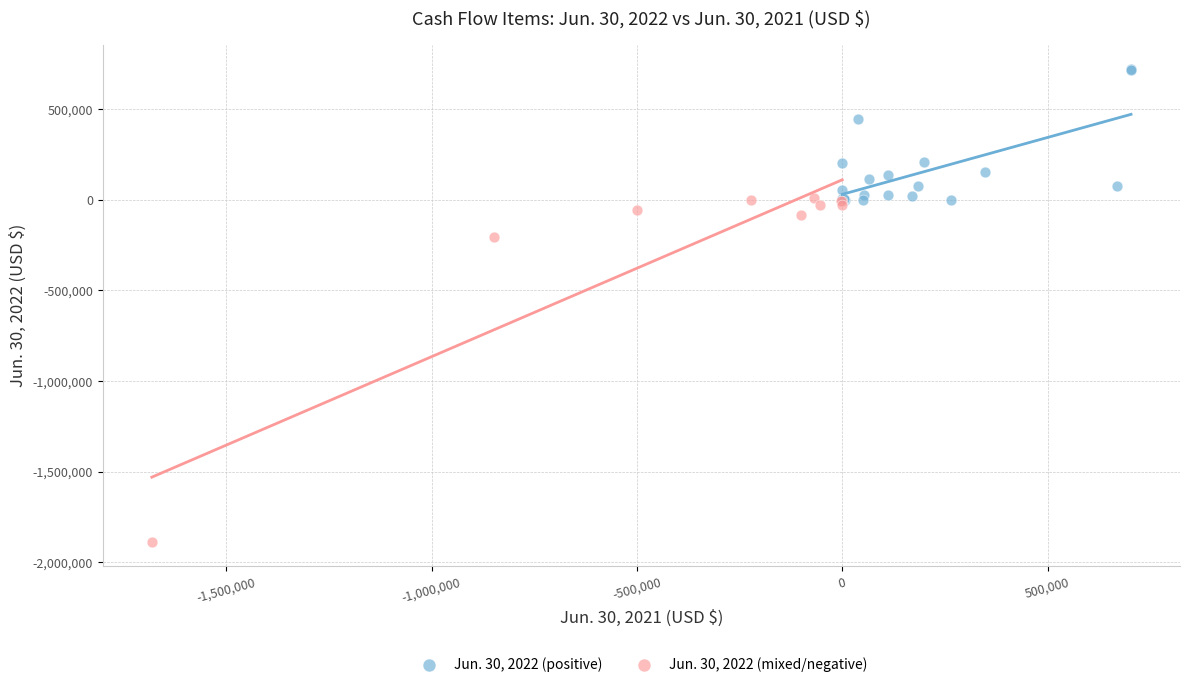

Which series reaches the minimum Y coordinate?

Jun. 30, 2022 (mixed/negative)